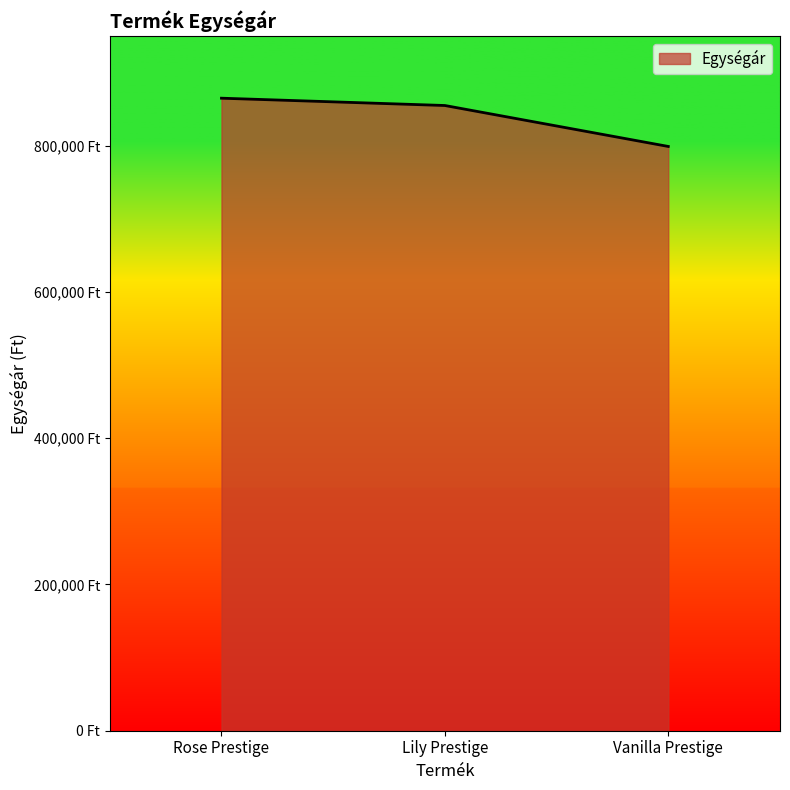

How many values are between 799000 and 865000?

3